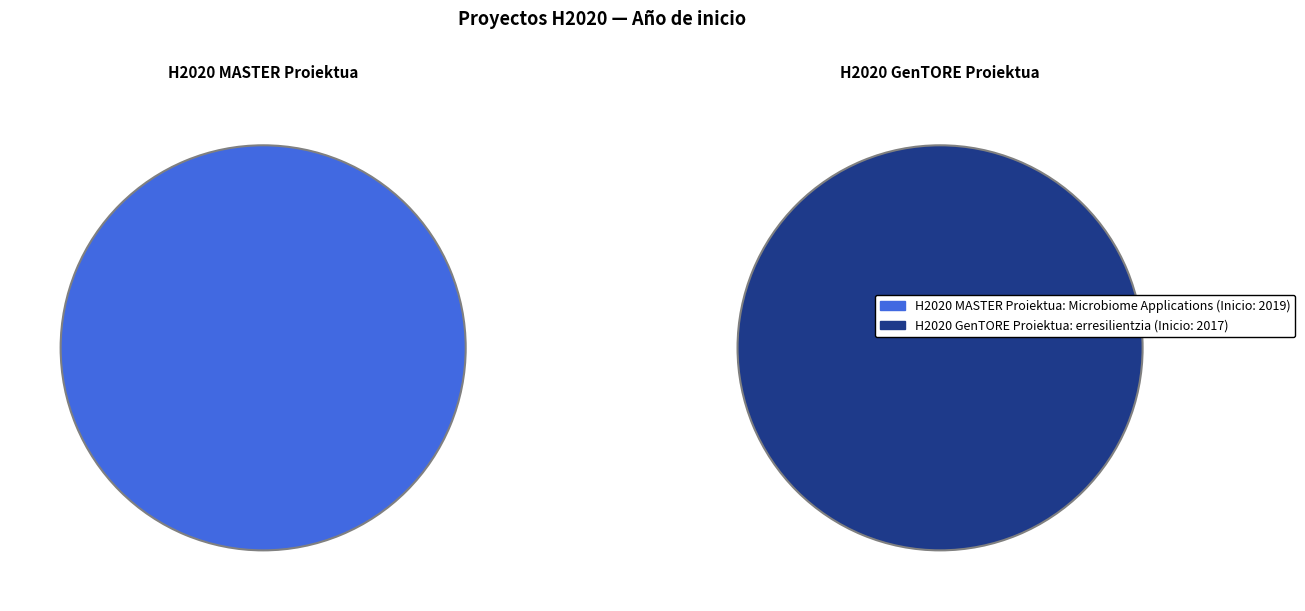

Rank the categories by value from lowest to highest.

H2020 GenTORE, H2020 MASTER